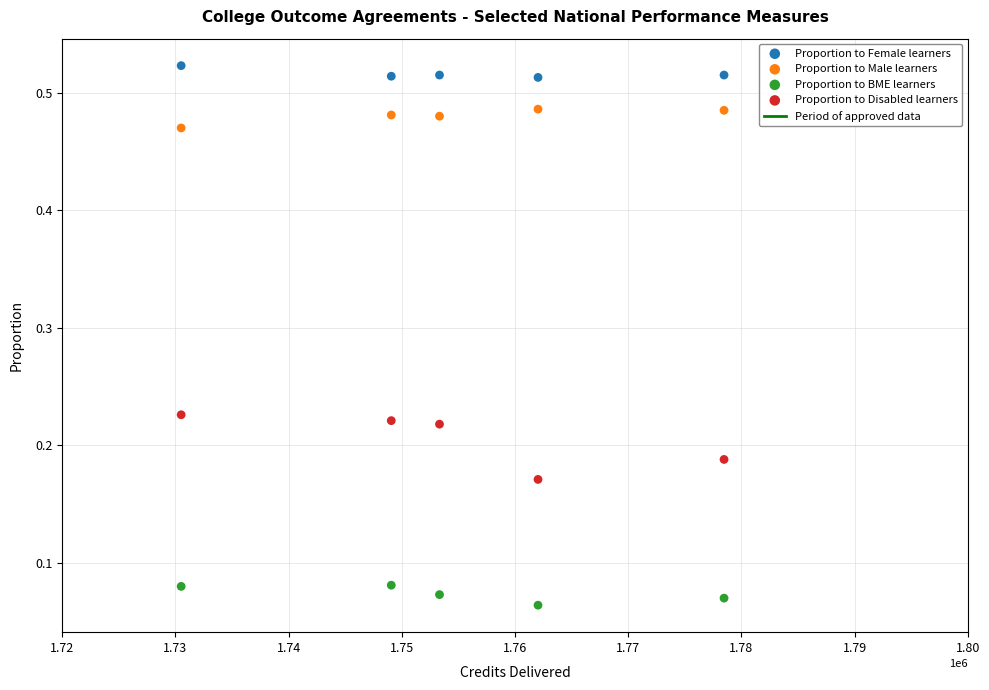

Across all data points, what is the range of X values (max minus min)?

47958.0